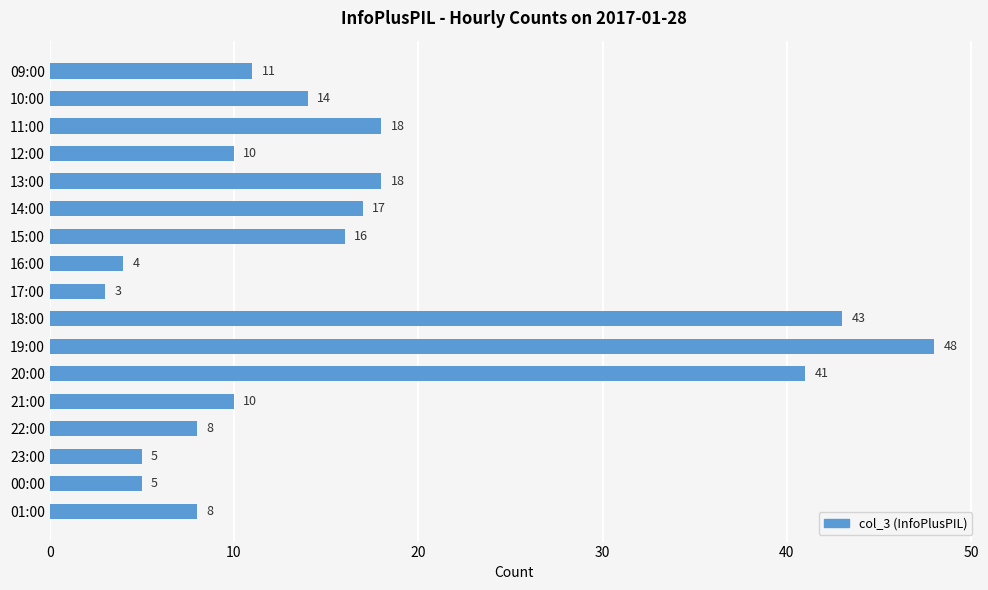

Reading top to bottom, list all the values displayed in this chart.

09:00=11	10:00=14	11:00=18	12:00=10	13:00=18	14:00=17	15:00=16	16:00=4	17:00=3	18:00=43	19:00=48	20:00=41	21:00=10	22:00=8	23:00=5	00:00=5	01:00=8